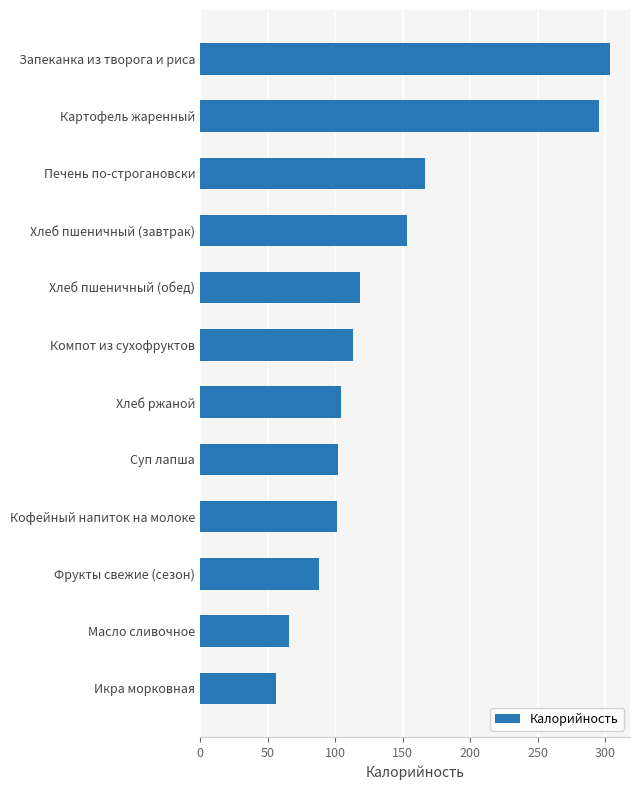

What is the change in value from Фрукты свежие (сезон) to Хлеб пшеничный (обед)?

+30.1